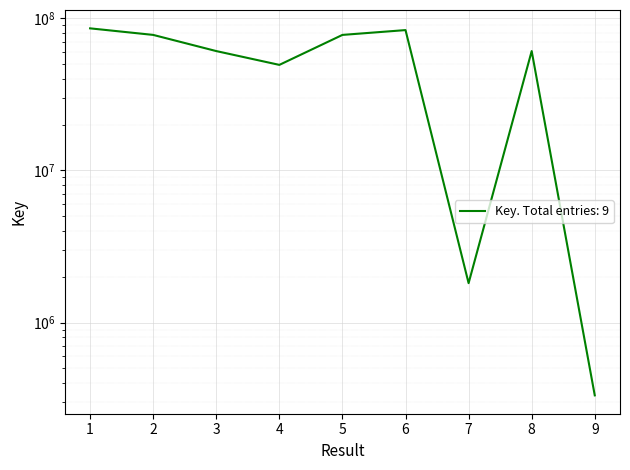

At which category does the data reach its first local peak?

6